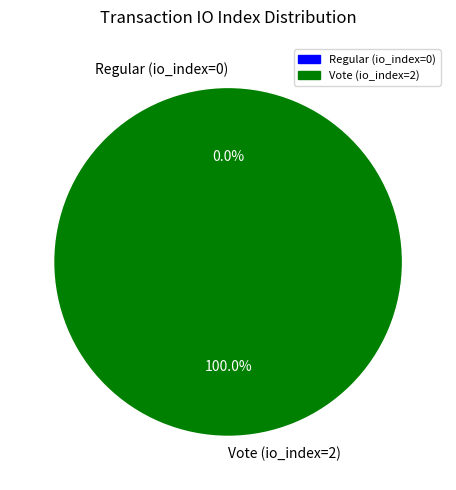

Which category has the smallest portion of the pie?

Regular (io_index=0)